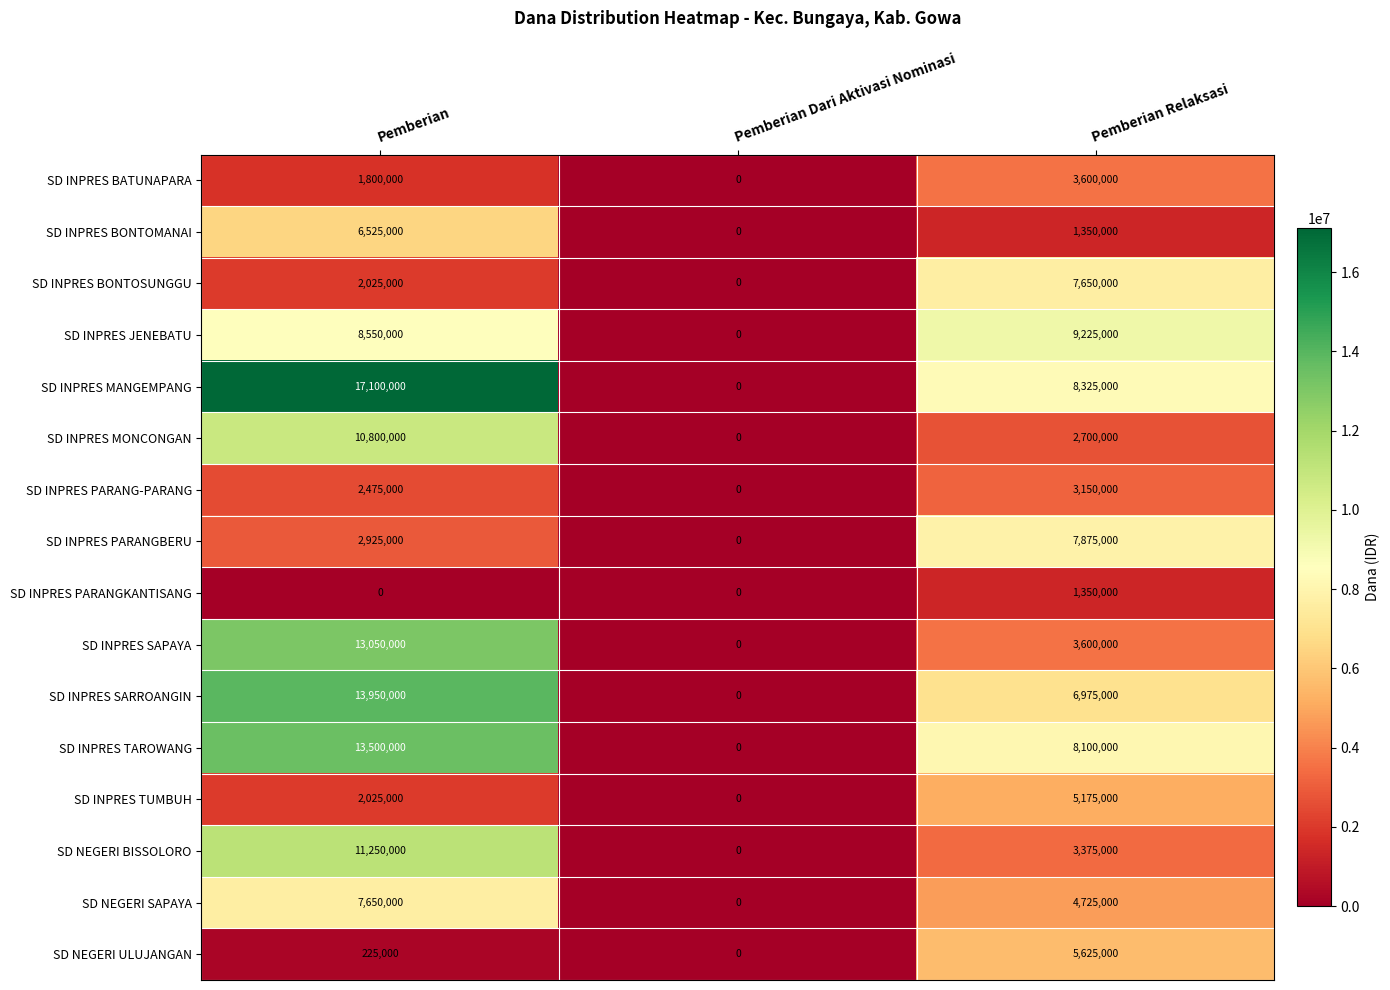

Which series changed the most between Pemberian Dari Aktivasi Nominasi and Pemberian Relaksasi?

SD INPRES JENEBATU